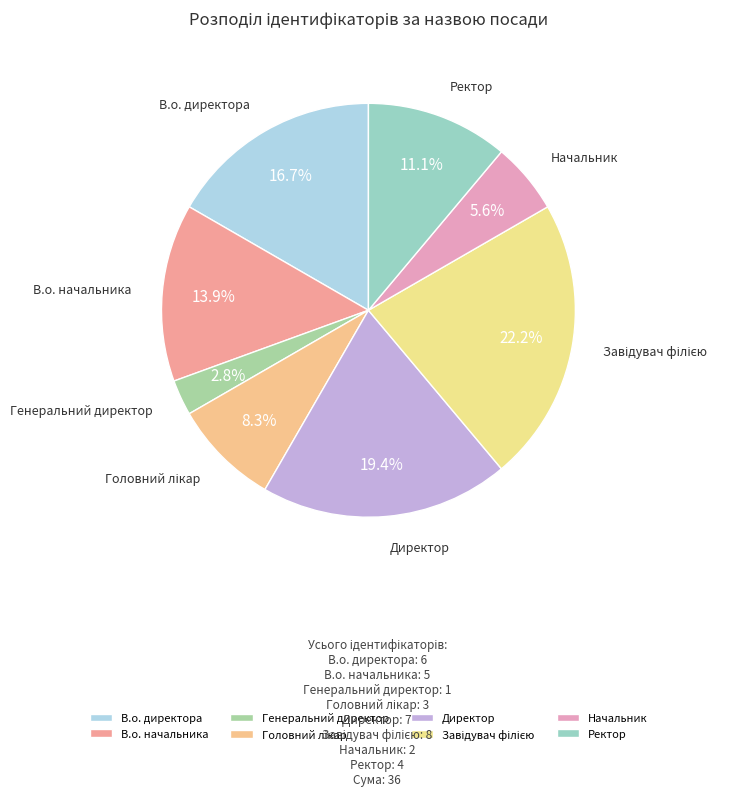

Does any single category account for the majority?

No